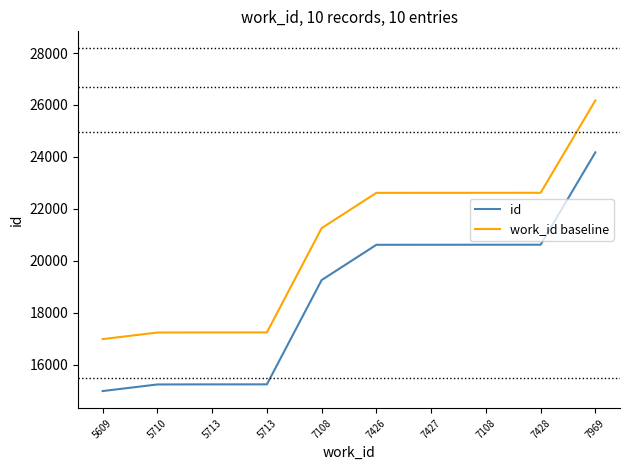

True or false: work_id baseline and id intersect in this chart.

False